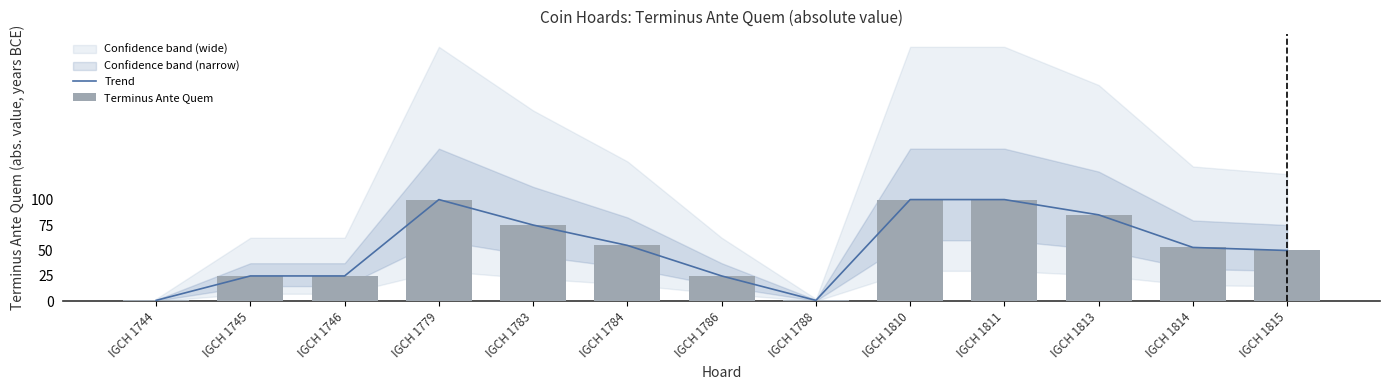

At IGCH 1788, list the series in order from largest to smallest.

Trend, Terminus Ante Quem